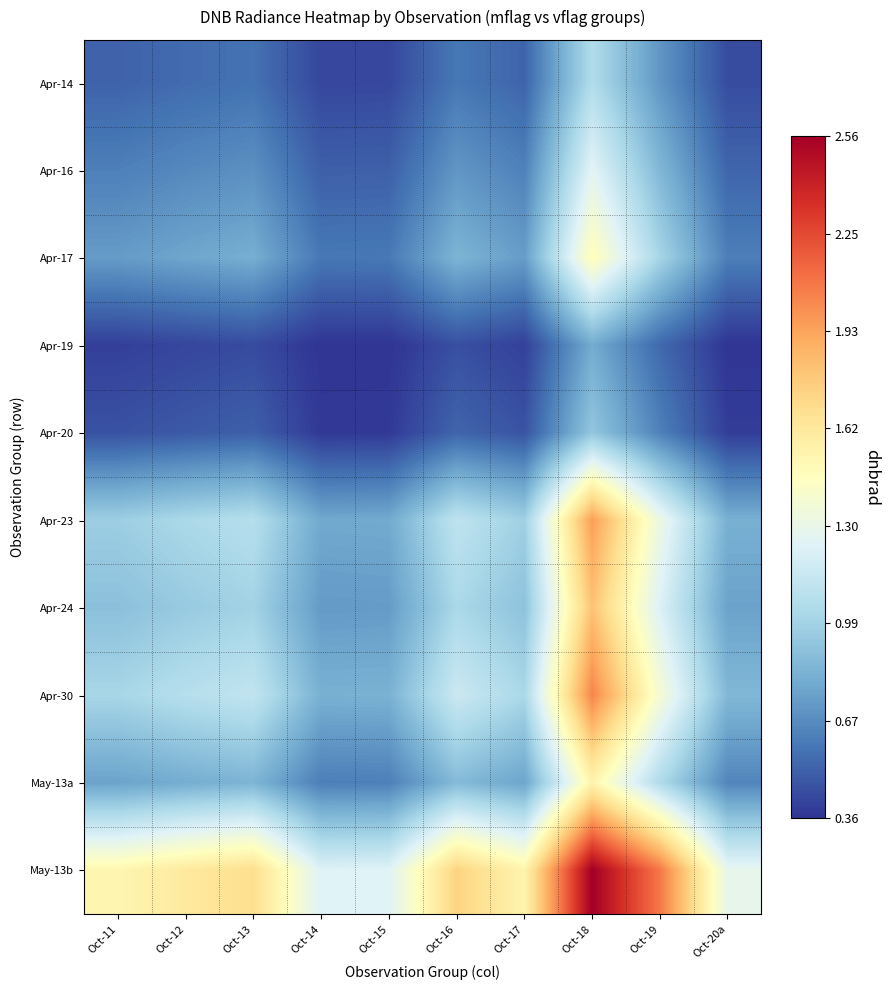

What is the spread (max minus min) of values at Oct-11?

1.1